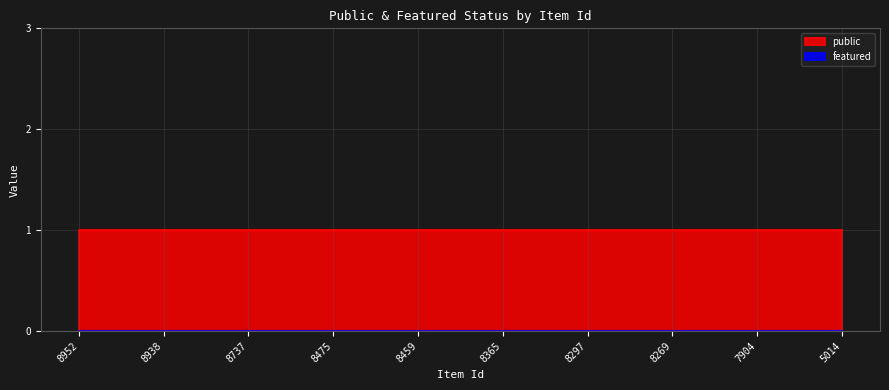

True or false: featured and public cross at least once.

False